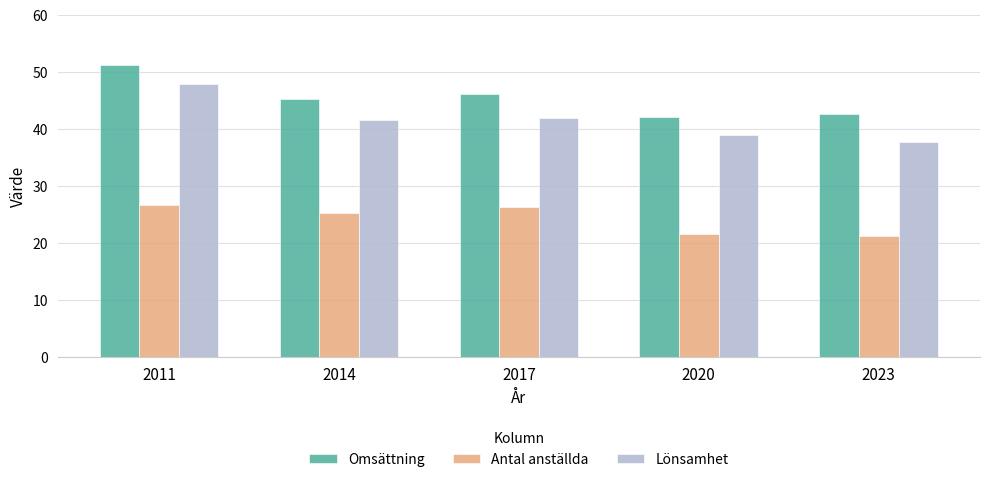

What is the difference between the Antal anställda values at 2014 and 2020?

3.7